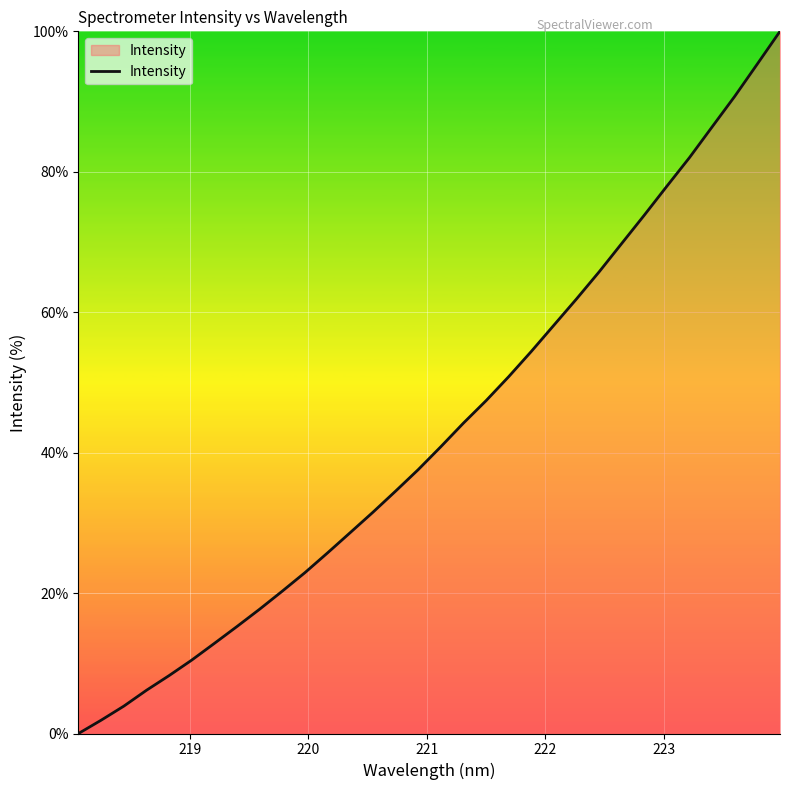

What is the difference between the second highest and second lowest values?

93.5